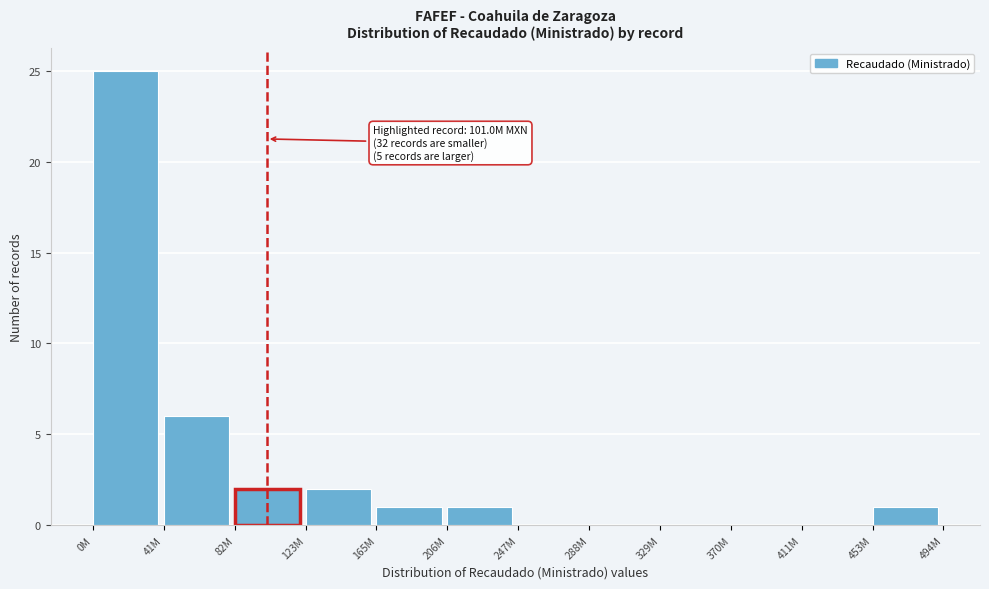

Reading left to right, what are all the values shown in this chart?

0M=25	41M=6	82M=2	123M=2	165M=1	206M=1	247M=0	288M=0	329M=0	370M=0	411M=0	453M=1